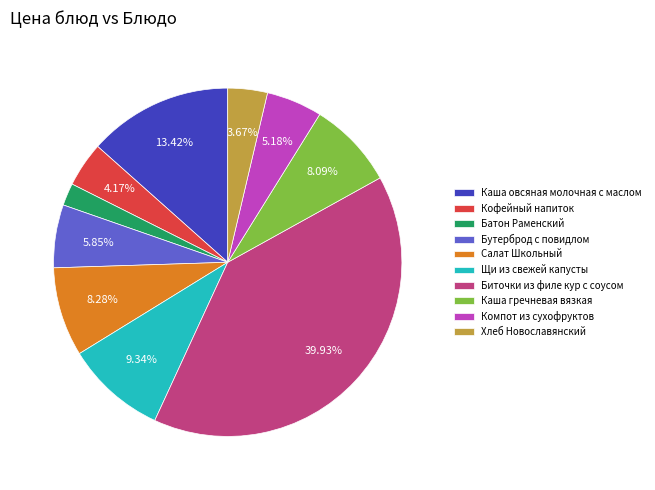

Between Хлеб Новославянский and Каша овсяная молочная с маслом, which is larger?

Каша овсяная молочная с маслом